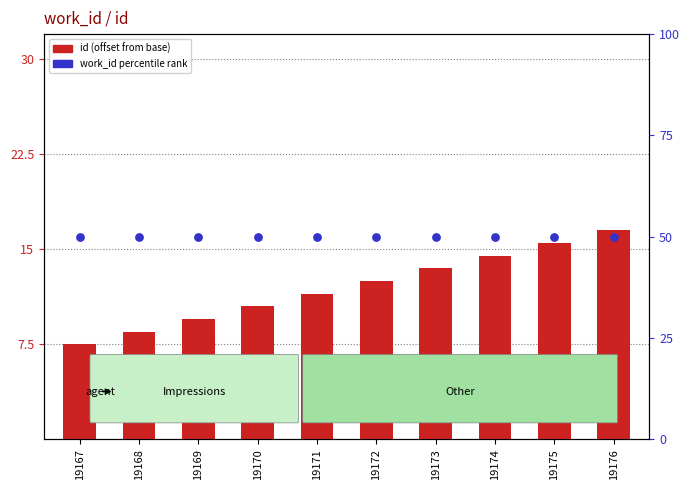

Which series contains the highest Y value?

work_id percentile